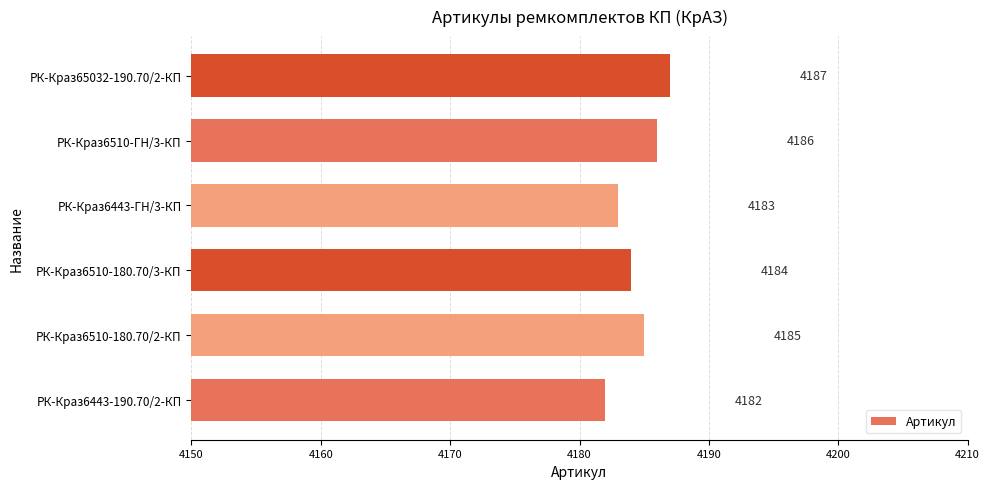

Which has a higher value, РК-Краз6510-ГН/3-КП or РК-Краз6443-ГН/3-КП?

РК-Краз6510-ГН/3-КП